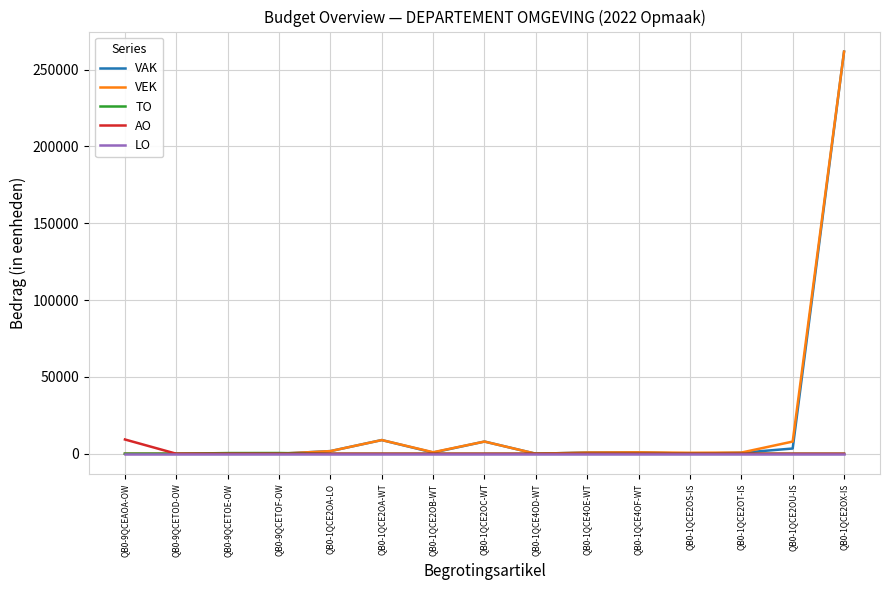

The value of LO at QB0-1QCE2OS-IS is 0. True or false?

True